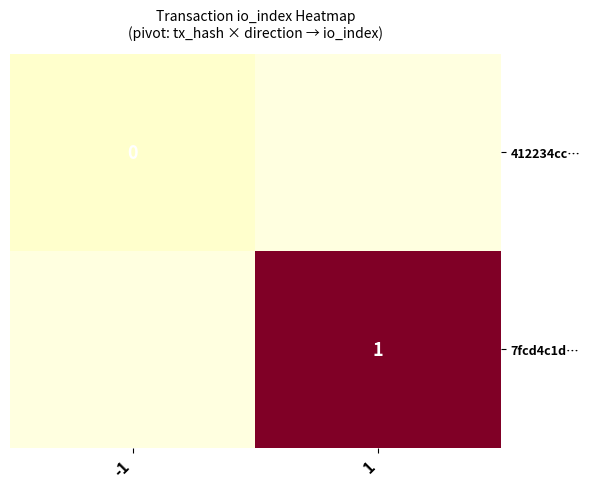

Is the value of 412234cc… at 1 greater than the value of 7fcd4c1d… at -1?

No